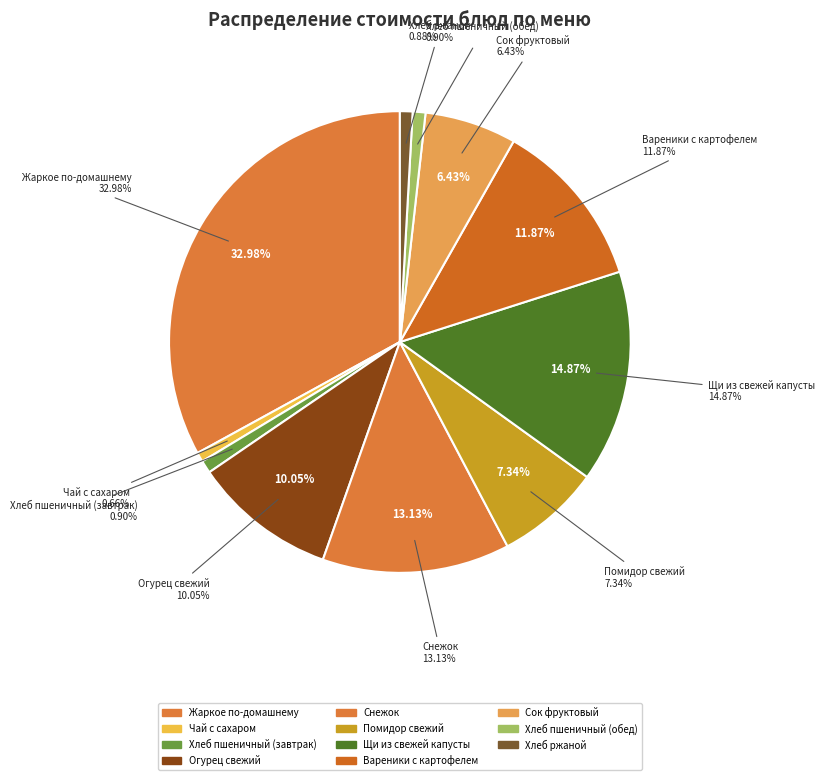

Which slice is the smallest?

Чай с сахаром